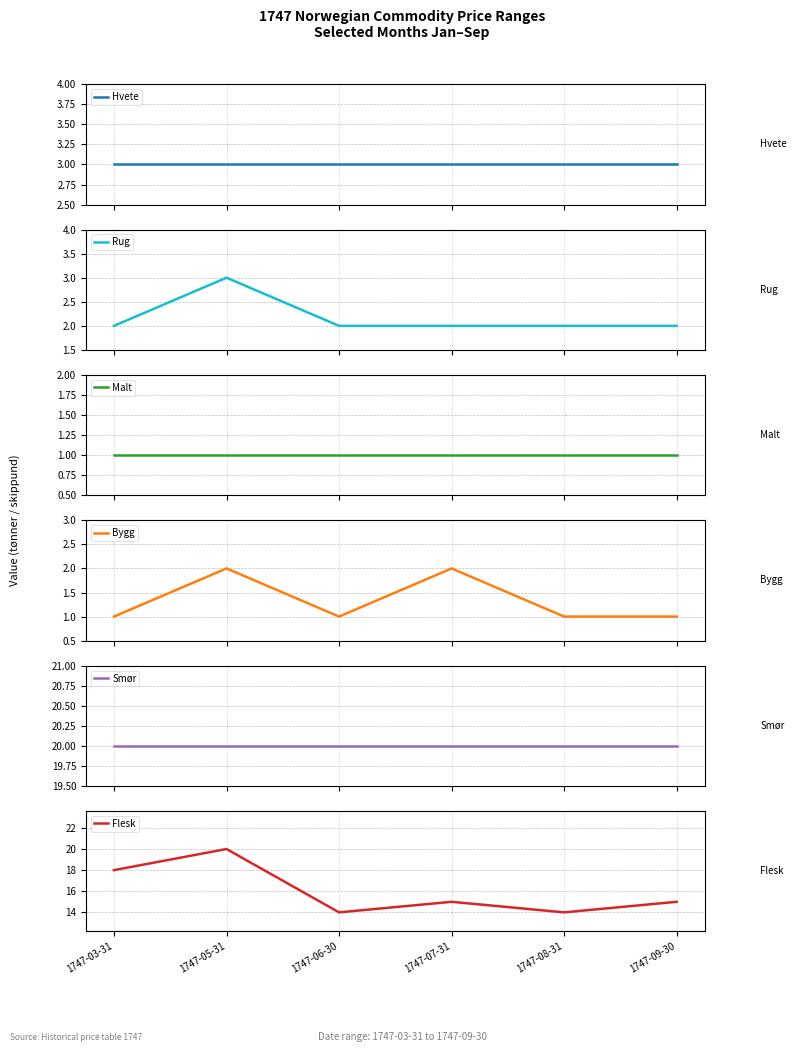

True or false: Smør and Malt cross at least once.

False